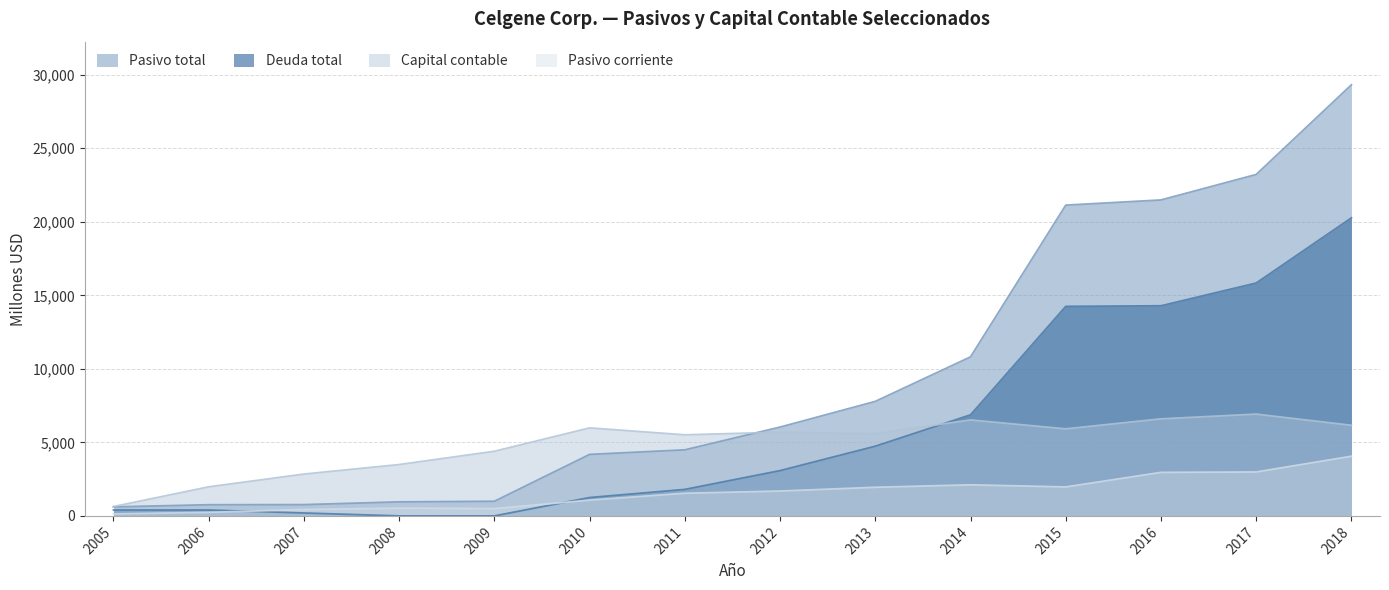

Rank the categories by Pasivo corriente value from lowest to highest.

2005, 2006, 2007, 2009, 2008, 2010, 2011, 2012, 2013, 2015, 2014, 2016, 2017, 2018